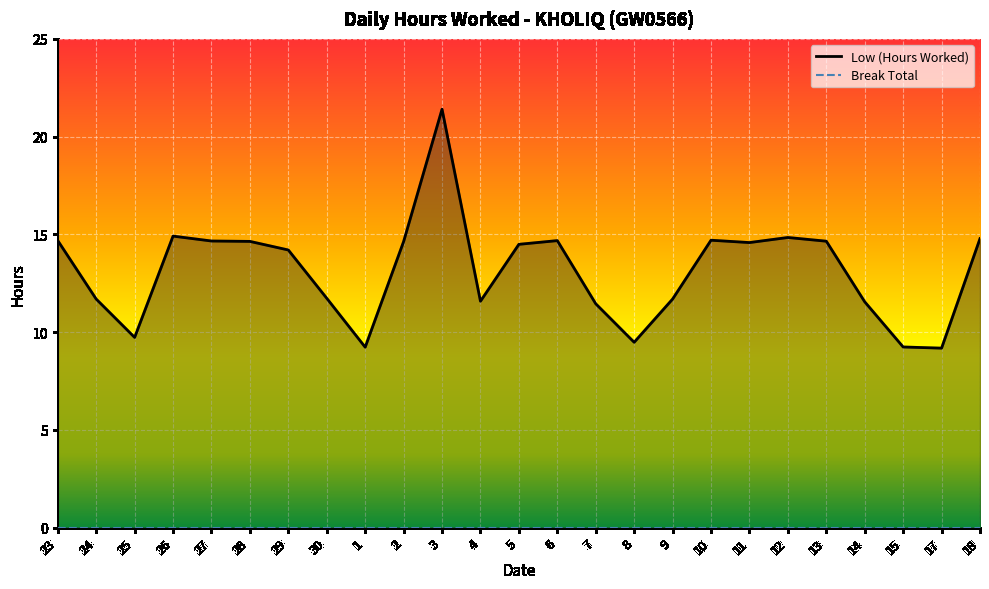

Reading left to right, list all the values displayed in this chart.

14.7	11.7	9.7	14.9	14.7	14.6	14.2	11.7	9.2	14.6	21.4	11.6	14.5	14.7	11.4	9.5	11.7	14.7	14.6	14.8	14.7	11.6	9.2	9.2	14.8